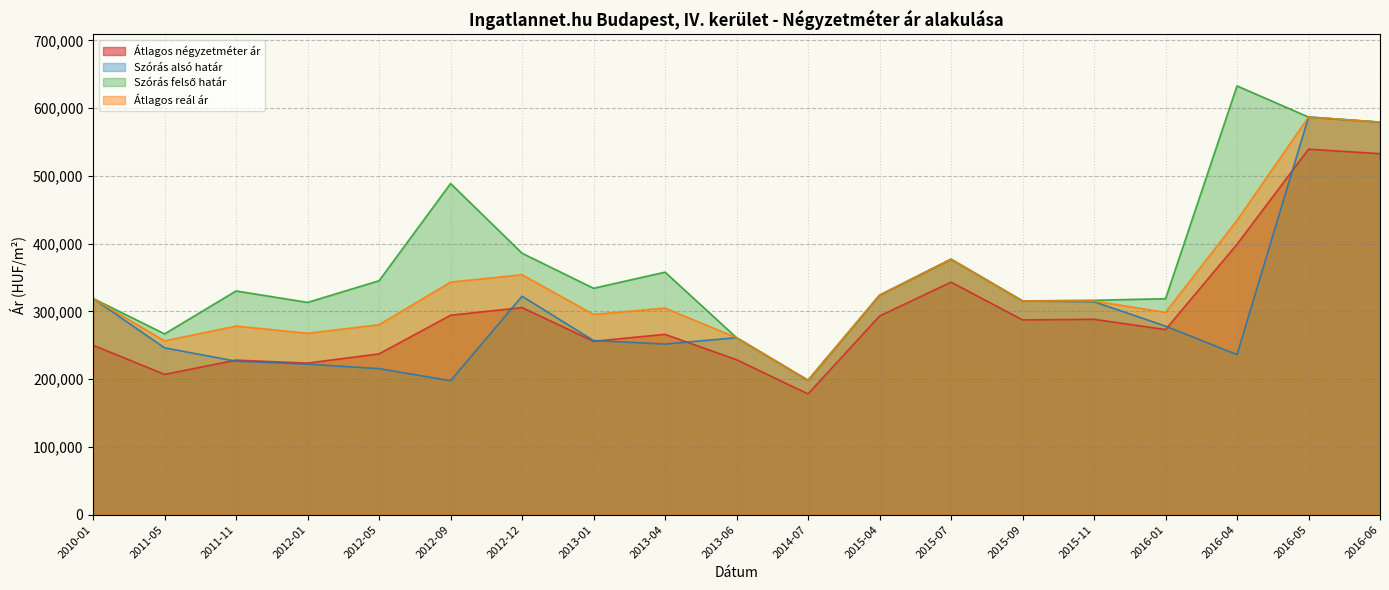

What is the total value across all series at 2015-04?

1264477